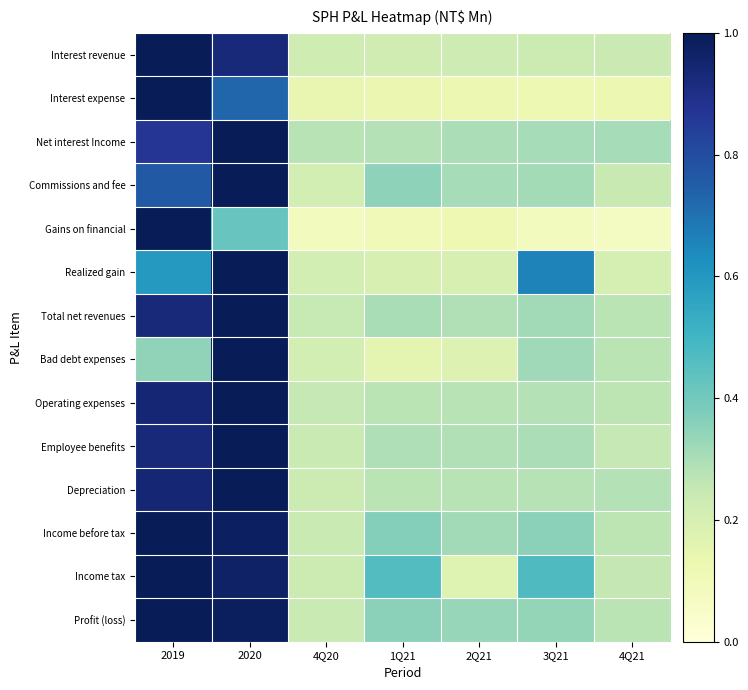

Which has a higher value, 4Q21 or 2019?

2019